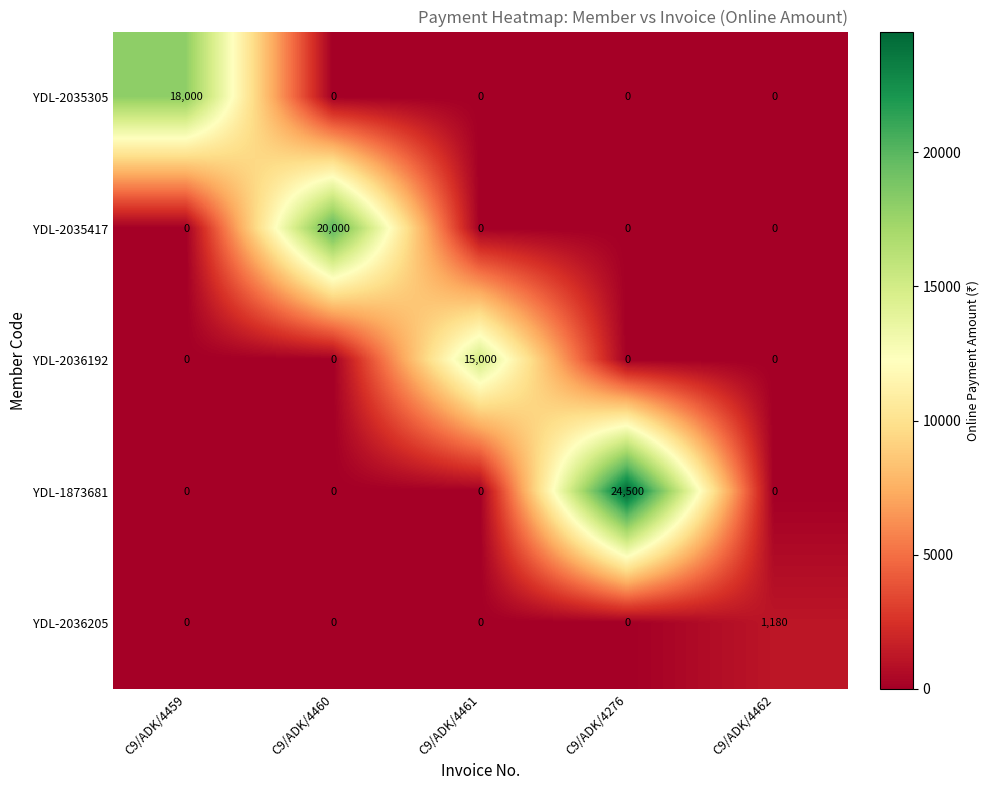

Rank the series by their maximum value, from highest to lowest.

YDL-1873681, YDL-2035417, YDL-2035305, YDL-2036192, YDL-2036205